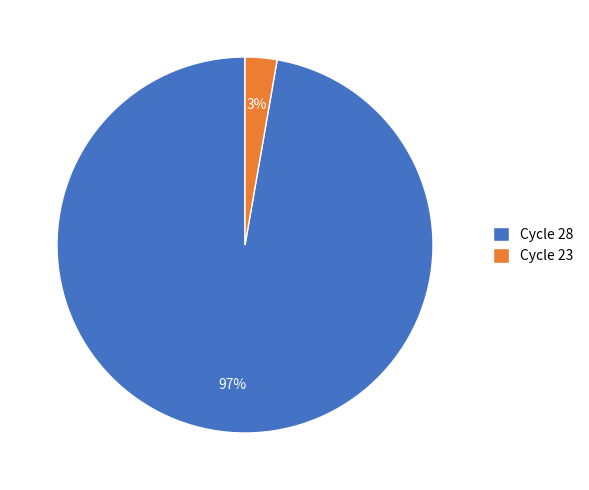

What is the majority slice?

Cycle 28